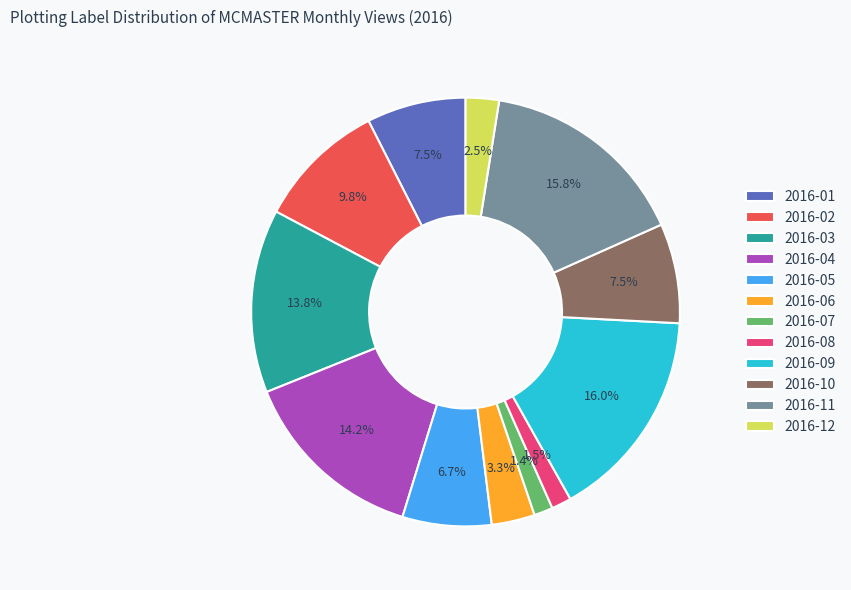

The 2016-11 slice represents 27% of the pie. True or false?

False